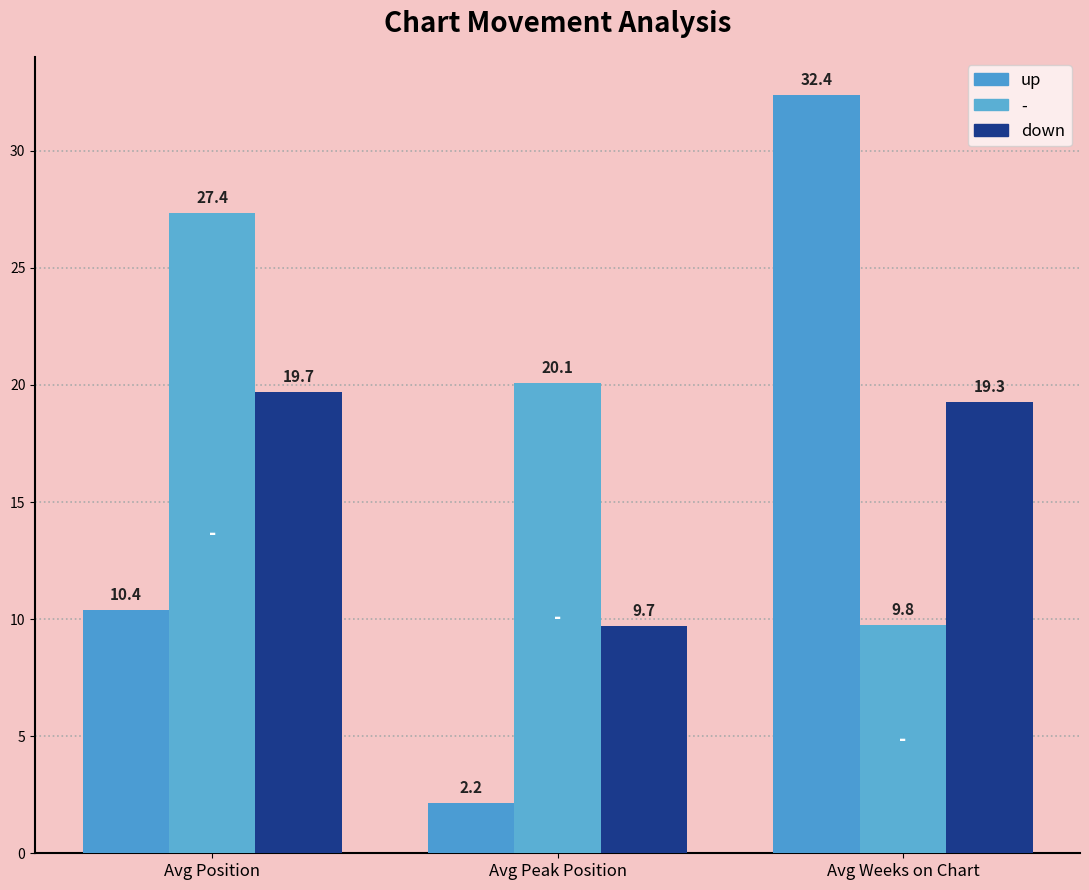

Does the chart contain stacked bars?

No